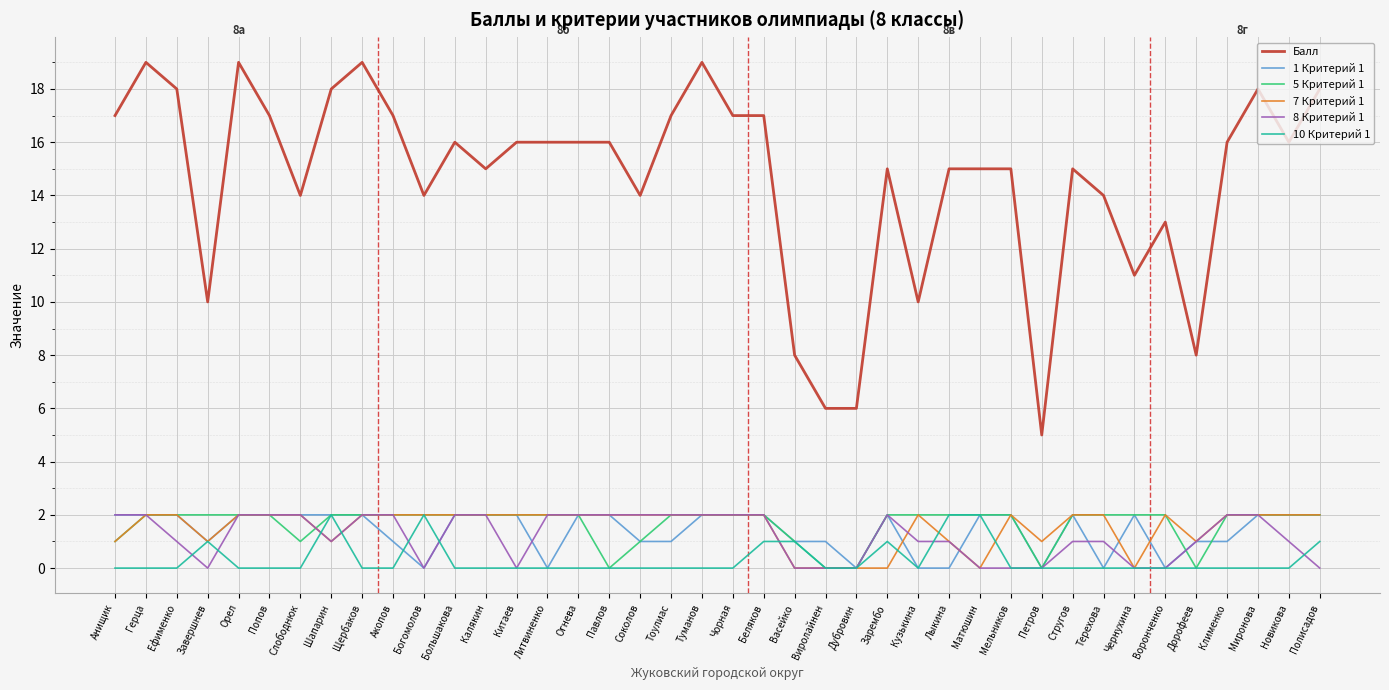

Reading left to right, list all the values displayed in this chart.

Балл: Анищик=17	Герца=19	Ефименко=18	Завершнев=10	Орел=19	Попов=17	Слободнюк=14	Шапарин=18	Щербаков=19	Акопов=17	Богомолов=14	Большакова=16	Калякин=15	Китаев=16	Литвиненко=16	Огнева=16	Павлов=16	Соколов=14	Тоулиас=17	Туманов=19	Чорная=17	Беляков=17	Васейко=8	Виролайнен=6	Дубровин=6	Зарембо=15	Кузькина=10	Лыкина=15	Матюшин=15	Мельников=15	Петров=5	Стругов=15	Терехова=14	Чернухина=11	Воронченко=13	Дорофеев=8	Клименко=16	Миронова=18	Новикова=16	Полисадов=18
1 Критерий 1: Анищик=2	Герца=2	Ефименко=2	Завершнев=1	Орел=2	Попов=2	Слободнюк=2	Шапарин=2	Щербаков=2	Акопов=1	Богомолов=0	Большакова=2	Калякин=2	Китаев=2	Литвиненко=0	Огнева=2	Павлов=2	Соколов=1	Тоулиас=1	Туманов=2	Чорная=2	Беляков=2	Васейко=1	Виролайнен=1	Дубровин=0	Зарембо=2	Кузькина=0	Лыкина=0	Матюшин=2	Мельников=2	Петров=0	Стругов=2	Терехова=0	Чернухина=2	Воронченко=0	Дорофеев=1	Клименко=1	Миронова=2	Новикова=2	Полисадов=2
5 Критерий 1: Анищик=1	Герца=2	Ефименко=2	Завершнев=2	Орел=2	Попов=2	Слободнюк=1	Шапарин=2	Щербаков=2	Акопов=2	Богомолов=2	Большакова=2	Калякин=2	Китаев=2	Литвиненко=2	Огнева=2	Павлов=0	Соколов=1	Тоулиас=2	Туманов=2	Чорная=2	Беляков=2	Васейко=1	Виролайнен=0	Дубровин=0	Зарембо=2	Кузькина=2	Лыкина=2	Матюшин=2	Мельников=2	Петров=0	Стругов=2	Терехова=2	Чернухина=2	Воронченко=2	Дорофеев=0	Клименко=2	Миронова=2	Новикова=2	Полисадов=2
7 Критерий 1: Анищик=1	Герца=2	Ефименко=2	Завершнев=1	Орел=2	Попов=2	Слободнюк=2	Шапарин=1	Щербаков=2	Акопов=2	Богомолов=2	Большакова=2	Калякин=2	Китаев=2	Литвиненко=2	Огнева=2	Павлов=2	Соколов=2	Тоулиас=2	Туманов=2	Чорная=2	Беляков=2	Васейко=0	Виролайнен=0	Дубровин=0	Зарембо=0	Кузькина=2	Лыкина=1	Матюшин=0	Мельников=2	Петров=1	Стругов=2	Терехова=2	Чернухина=0	Воронченко=2	Дорофеев=1	Клименко=2	Миронова=2	Новикова=2	Полисадов=2
8 Критерий 1: Анищик=2	Герца=2	Ефименко=1	Завершнев=0	Орел=2	Попов=2	Слободнюк=2	Шапарин=1	Щербаков=2	Акопов=2	Богомолов=0	Большакова=2	Калякин=2	Китаев=0	Литвиненко=2	Огнева=2	Павлов=2	Соколов=2	Тоулиас=2	Туманов=2	Чорная=2	Беляков=2	Васейко=0	Виролайнен=0	Дубровин=0	Зарембо=2	Кузькина=1	Лыкина=1	Матюшин=0	Мельников=0	Петров=0	Стругов=1	Терехова=1	Чернухина=0	Воронченко=0	Дорофеев=1	Клименко=2	Миронова=2	Новикова=1	Полисадов=0
10 Критерий 1: Анищик=0	Герца=0	Ефименко=0	Завершнев=1	Орел=0	Попов=0	Слободнюк=0	Шапарин=2	Щербаков=0	Акопов=0	Богомолов=2	Большакова=0	Калякин=0	Китаев=0	Литвиненко=0	Огнева=0	Павлов=0	Соколов=0	Тоулиас=0	Туманов=0	Чорная=0	Беляков=1	Васейко=1	Виролайнен=0	Дубровин=0	Зарембо=1	Кузькина=0	Лыкина=2	Матюшин=2	Мельников=0	Петров=0	Стругов=0	Терехова=0	Чернухина=0	Воронченко=0	Дорофеев=0	Клименко=0	Миронова=0	Новикова=0	Полисадов=1